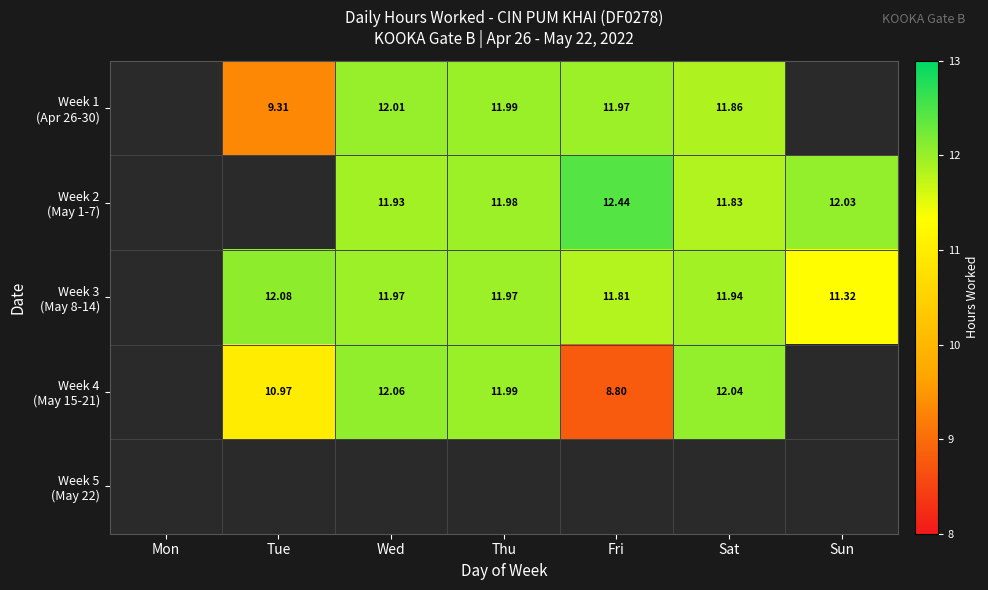

How many values in Week 3 (May 8-14) are above zero?

6